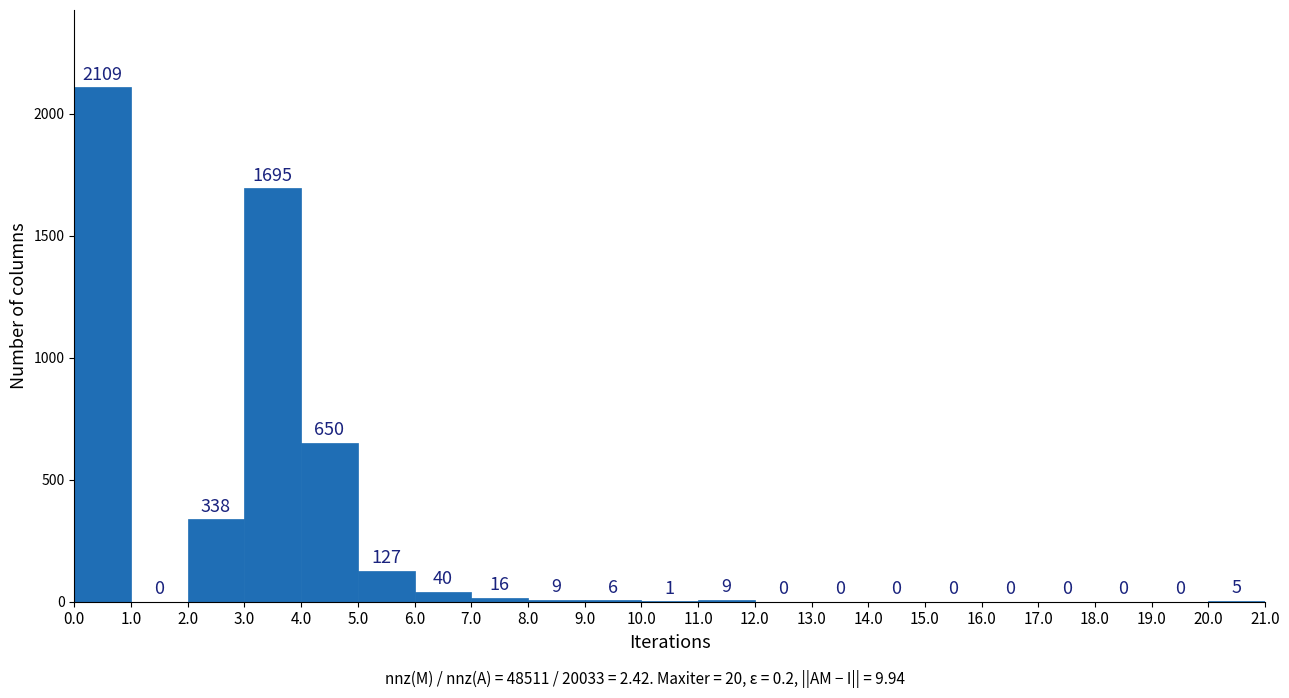

Reading left to right, transcribe this chart: for each bar, give the range it covers on the x-axis and its height.

0.0 to 1.0: 2109
1.0 to 2.0: 0
2.0 to 3.0: 338
3.0 to 4.0: 1695
4.0 to 5.0: 650
5.0 to 6.0: 127
6.0 to 7.0: 40
7.0 to 8.0: 16
8.0 to 9.0: 9
9.0 to 10.0: 6
10.0 to 11.0: 1
11.0 to 12.0: 9
12.0 to 13.0: 0
13.0 to 14.0: 0
14.0 to 15.0: 0
15.0 to 16.0: 0
16.0 to 17.0: 0
17.0 to 18.0: 0
18.0 to 19.0: 0
19.0 to 20.0: 0
20.0 to 21.0: 5